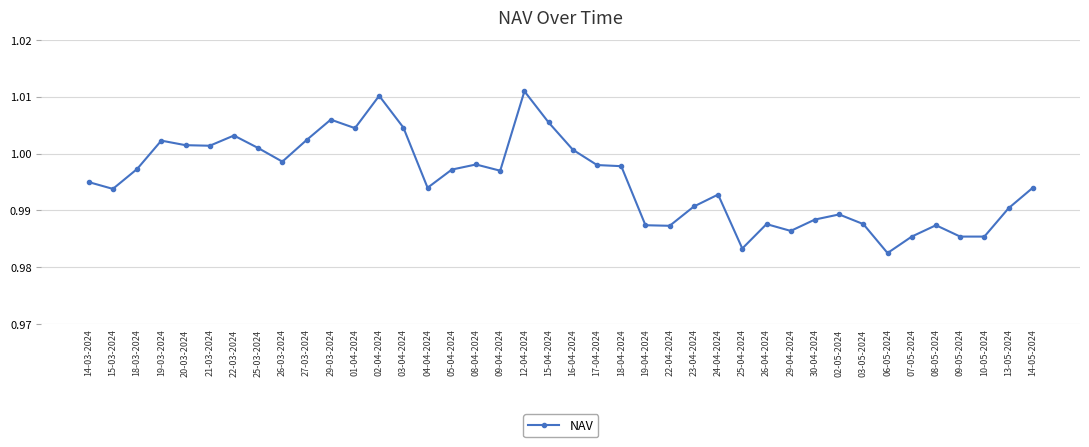

Where is the first local minimum?

15-03-2024